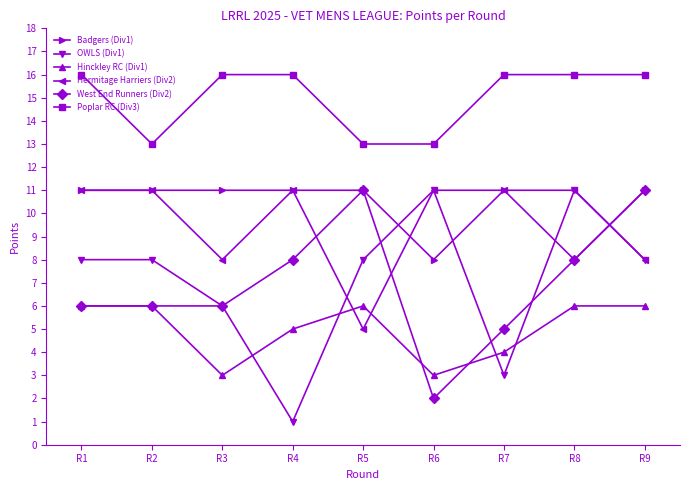

Which series has the largest total across all categories?

Poplar RC (Div3)